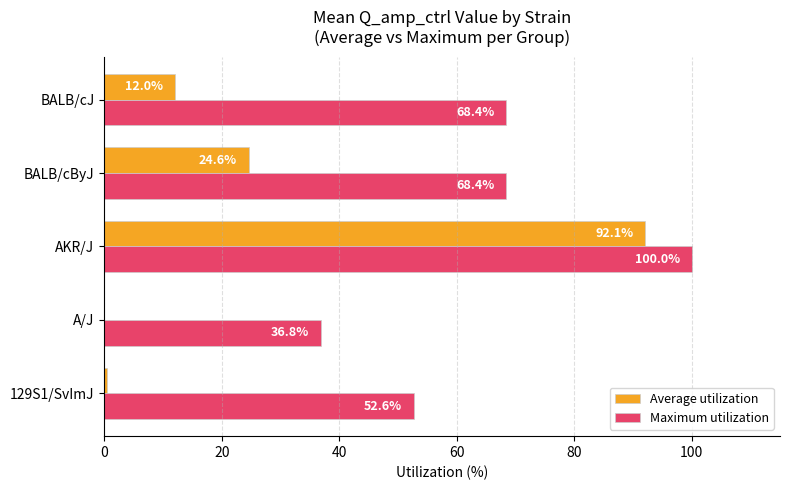

Which series changed the most between 129S1/SvImJ and BALB/cJ?

Maximum utilization